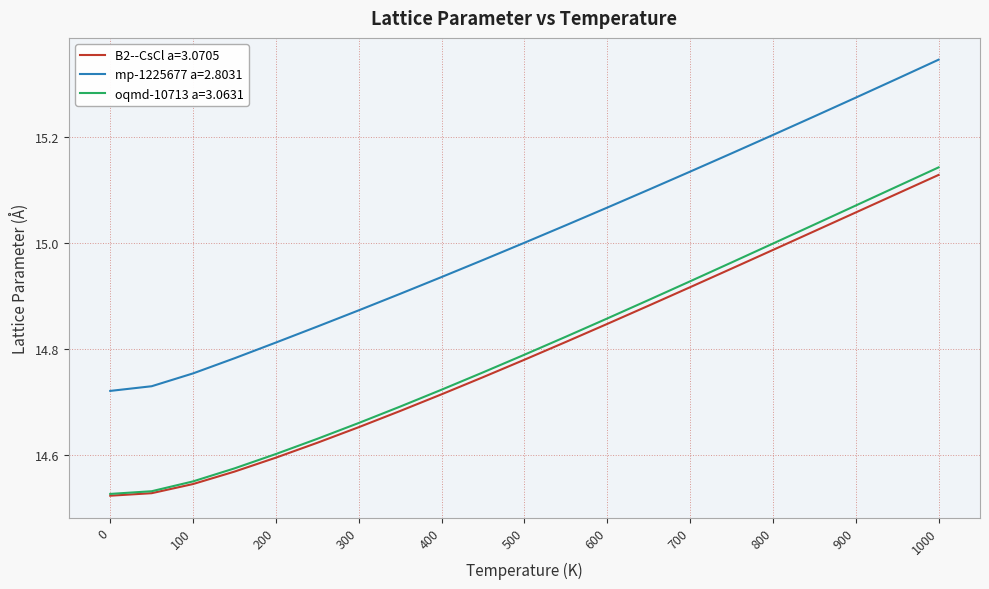

Does the chart display data point markers on the line(s)?

No